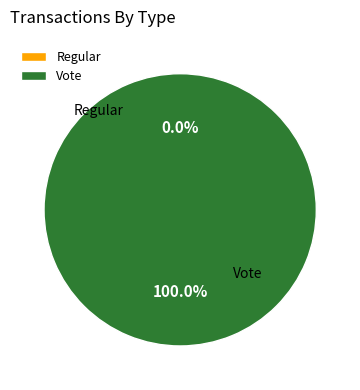

Which category has the biggest portion of the pie?

Vote